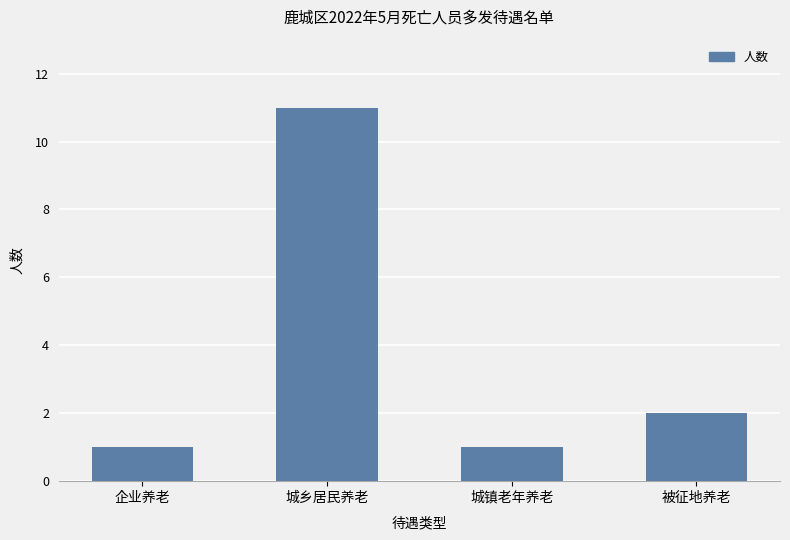

Is it true that the value at 城镇老年养老 is 1?

True